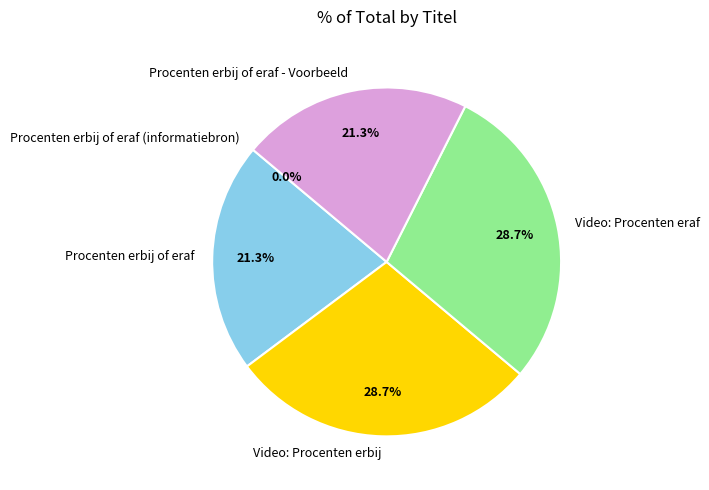

Is there any slice that represents more than half of the pie?

No